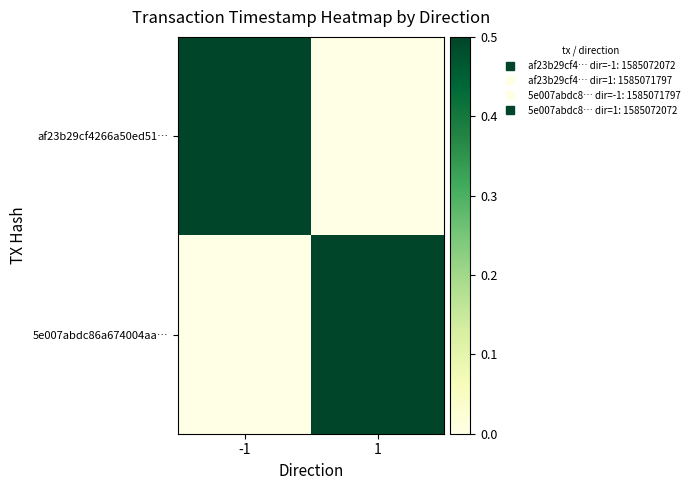

What is the spread (max minus min) of values at -1?

0.5